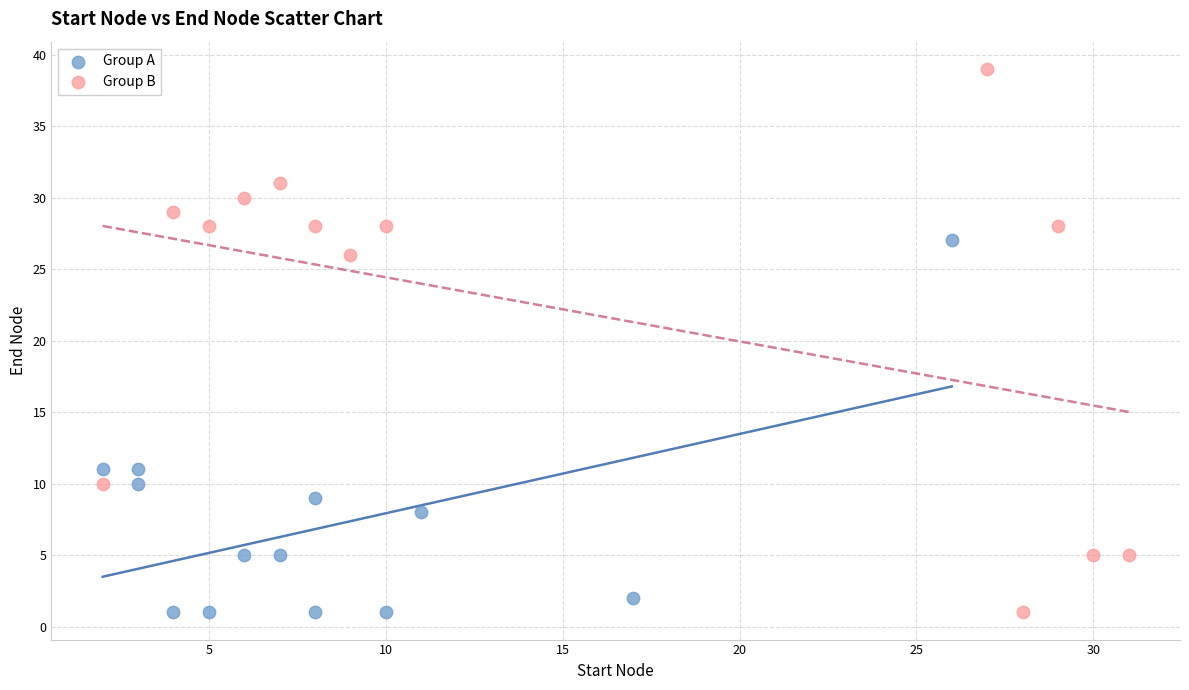

Which series has the widest spread of Y values?

Group B